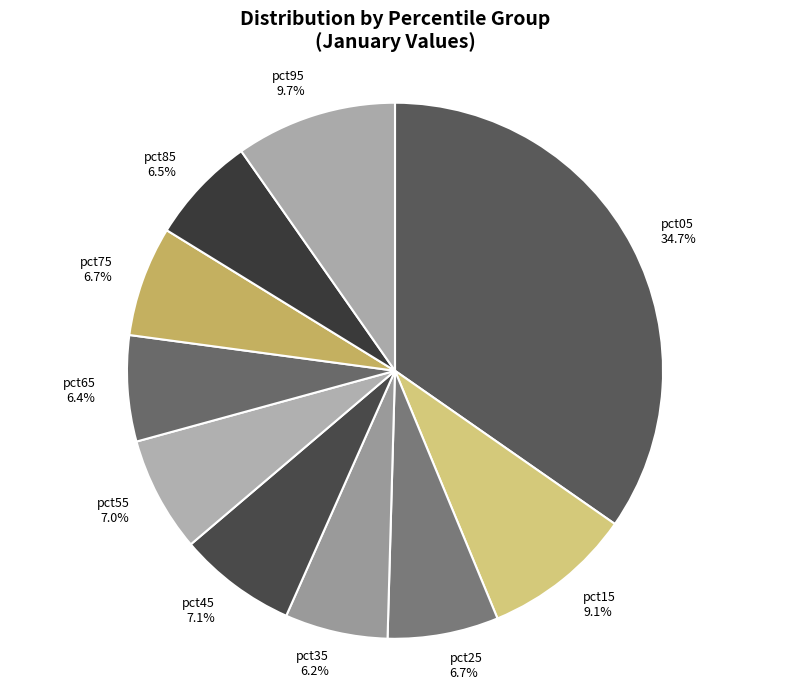

Between pct15 and pct65, which is larger?

pct15